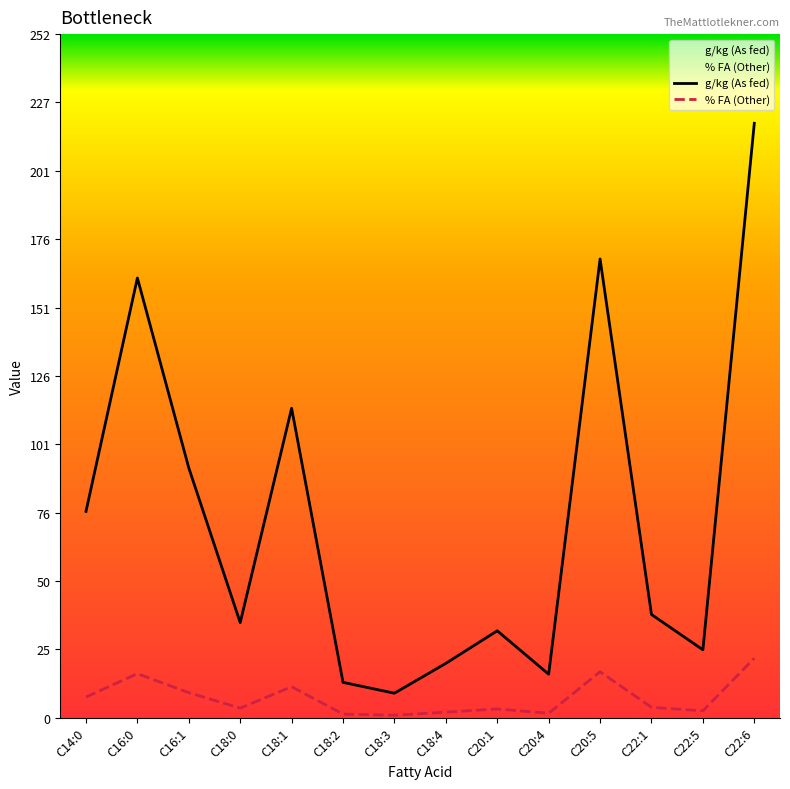

Rank the series at C20:4 from highest to lowest value.

g/kg (As fed), % FA (Other)